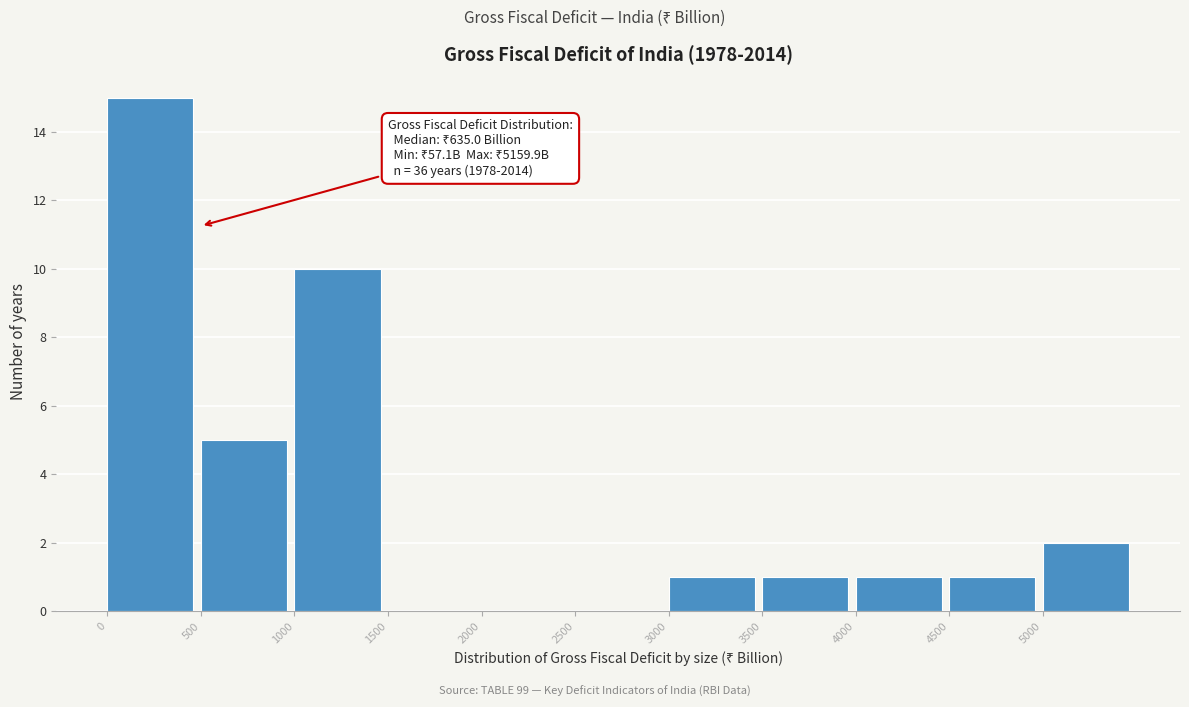

Which range on the x-axis has the tallest bar?

0 to 500